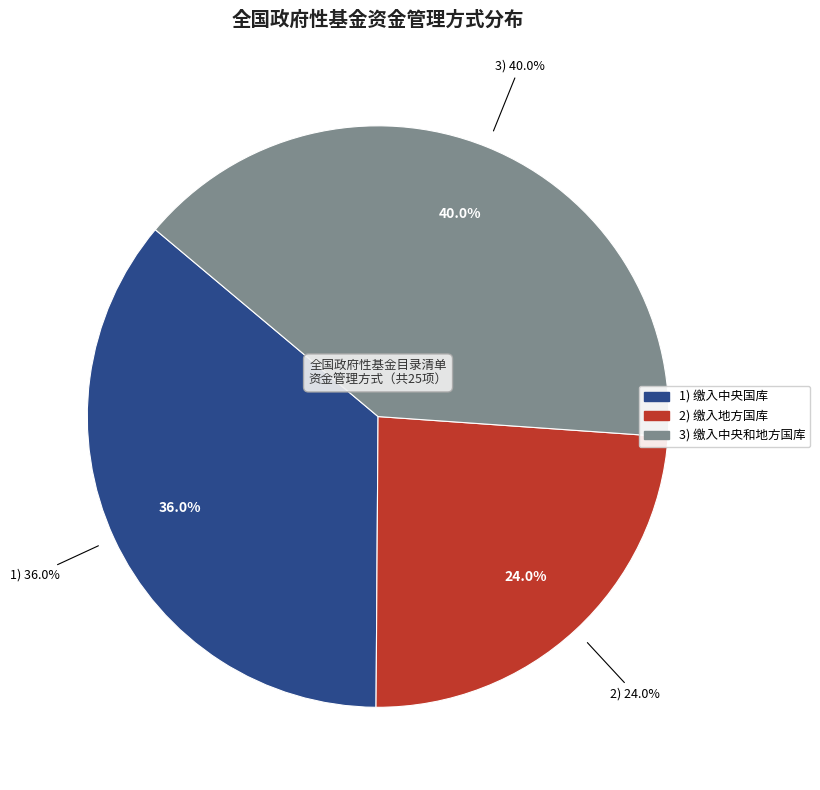

To the nearest percent, what is the difference between the 缴入中央和地方国库 and 缴入地方国库 slice percentages?

16%